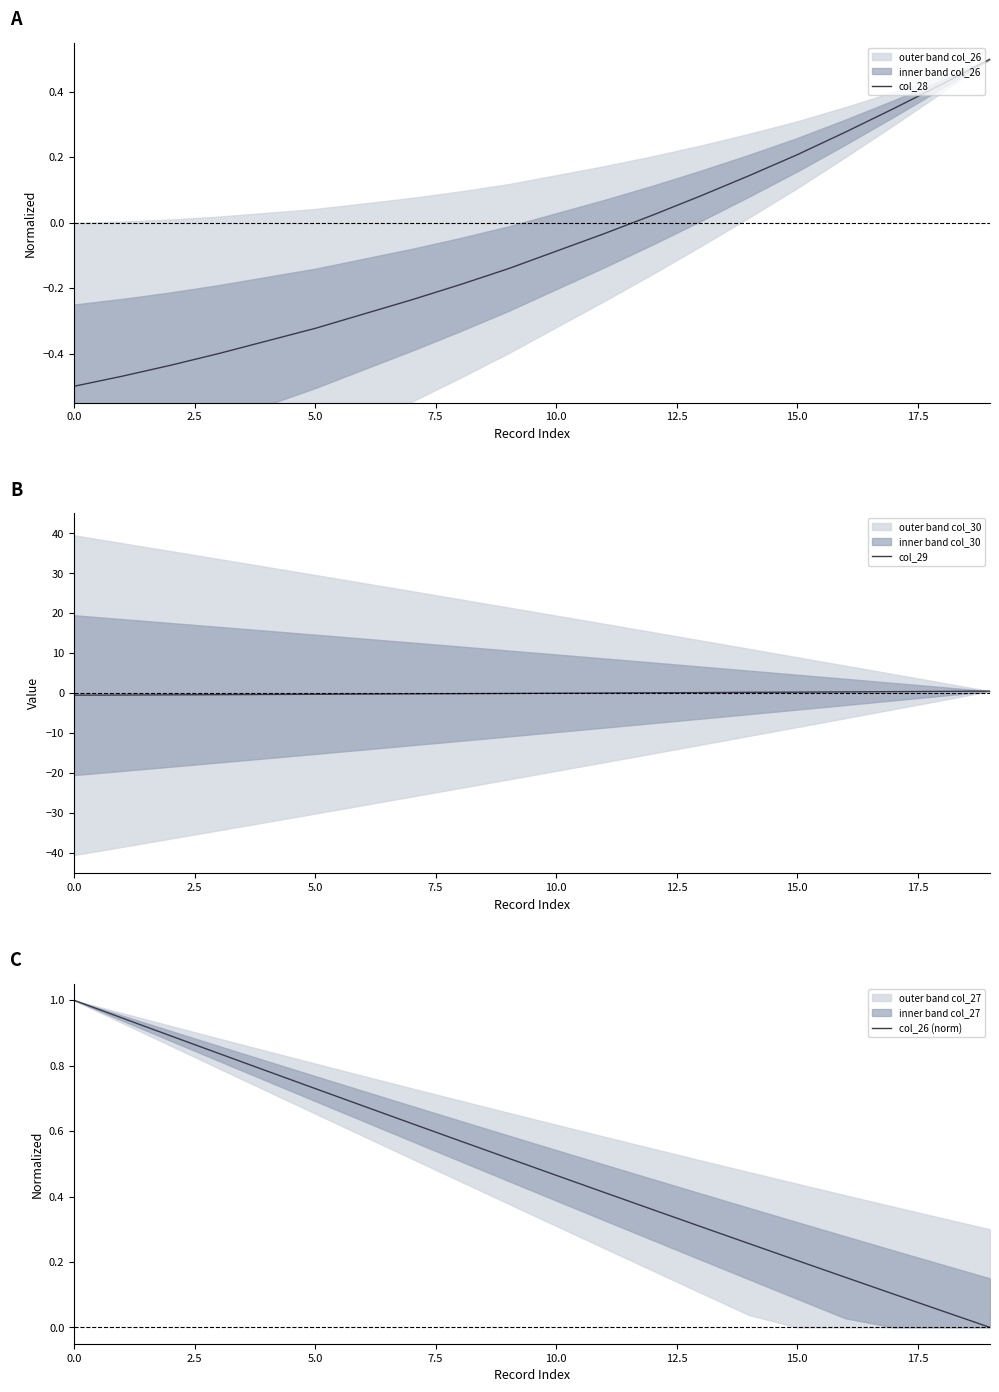

Which series ends up on top after the final intersection of col_26 (norm) and col_28?

col_28